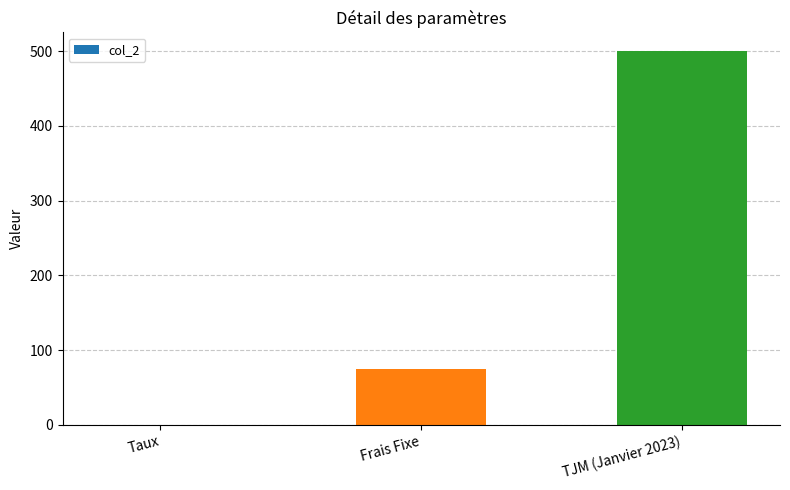

What is the approximate value at TJM (Janvier 2023)?

500.0